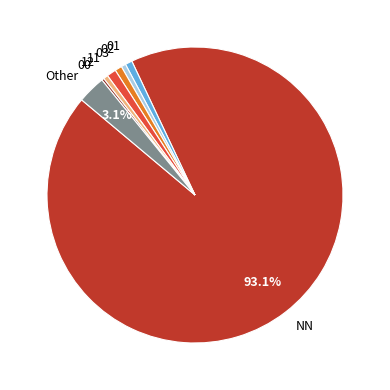

Between 12 and Other, which is larger?

Other